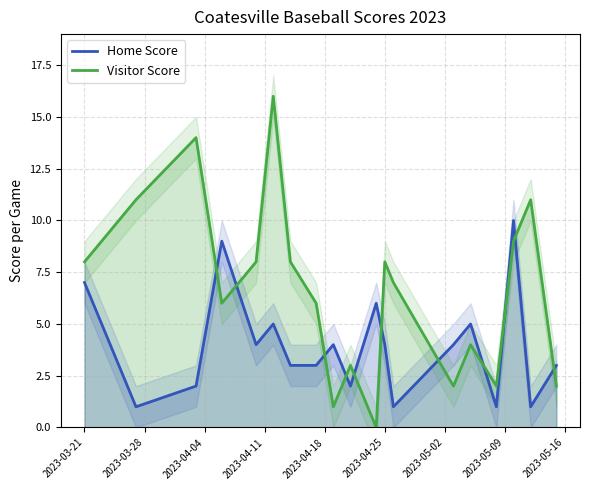

List the series in order of their overall mean, highest first.

Visitor Score, Home Score